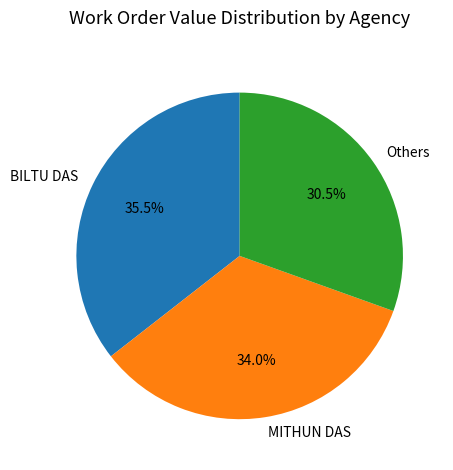

Which has a higher value, Others or BILTU DAS?

BILTU DAS